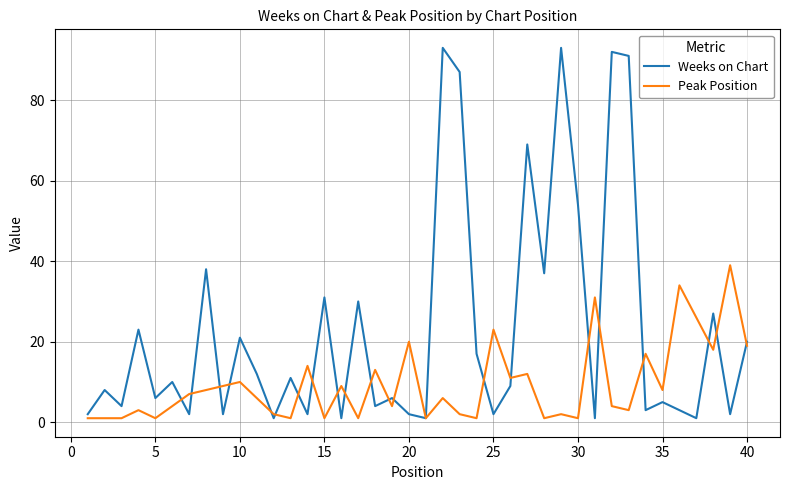

Reading left to right, what are all the values shown in this chart?

Weeks on Chart: 2	8	4	23	6	10	2	38	2	21	12	1	11	2	31	1	30	4	6	2	1	93	87	17	2	9	69	37	93	54	1	92	91	3	5	3	1	27	2	20
Peak Position: 1	1	1	3	1	4	7	8	9	10	6	2	1	14	1	9	1	13	4	20	1	6	2	1	23	11	12	1	2	1	31	4	3	17	8	34	26	18	39	19